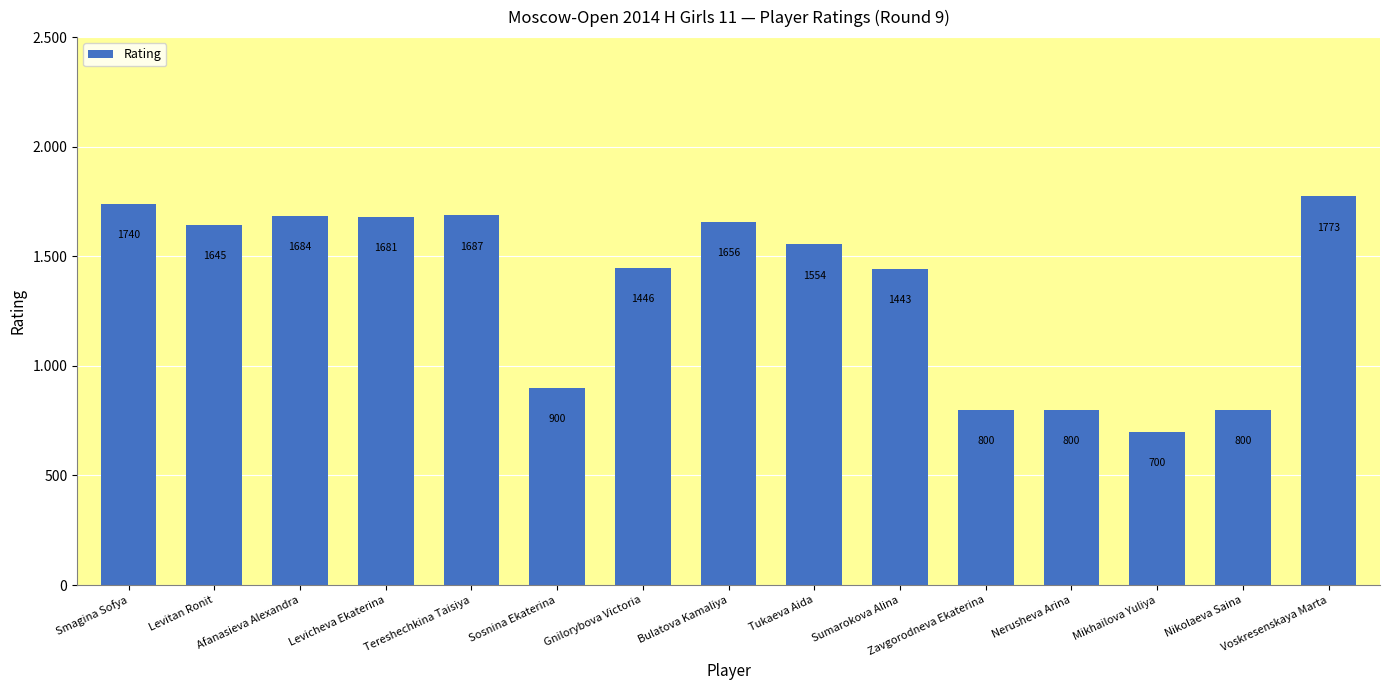

What is the approximate value at Nikolaeva Saina?

800